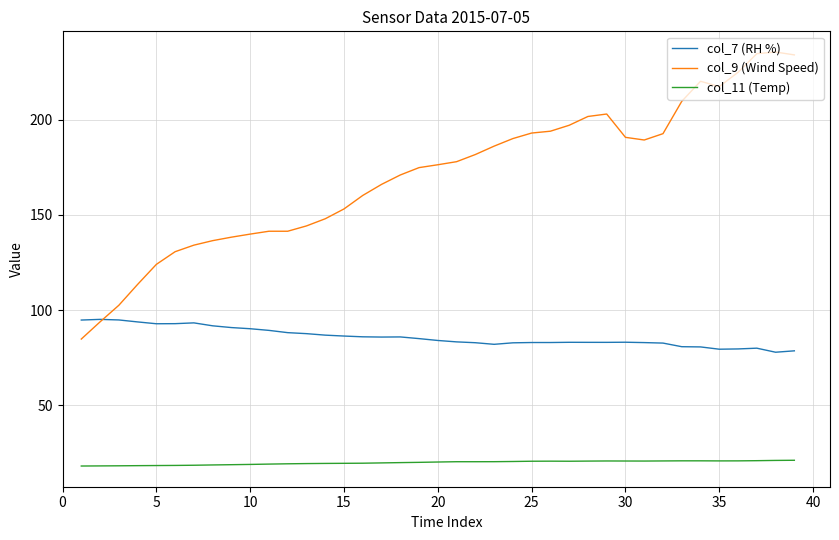

What is the smallest value displayed?

18.1